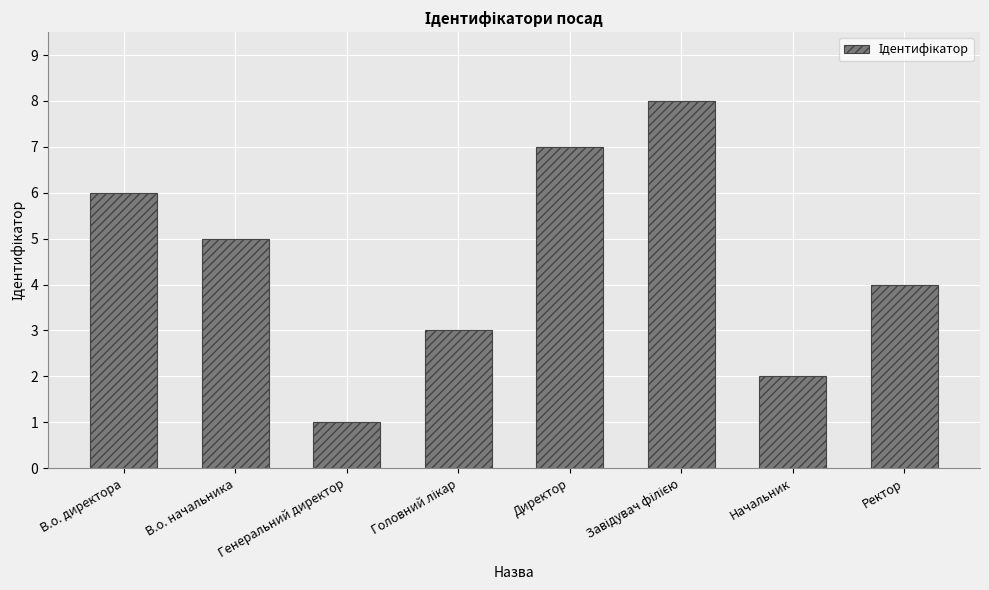

Which has a higher value, В.о. директора or Директор?

Директор